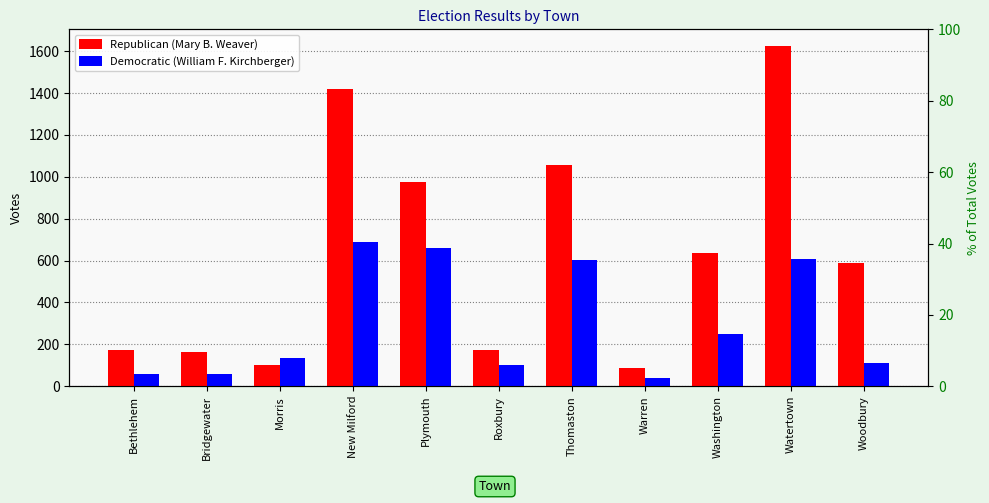

What is the label of the 11th bar from the right?

Bethlehem